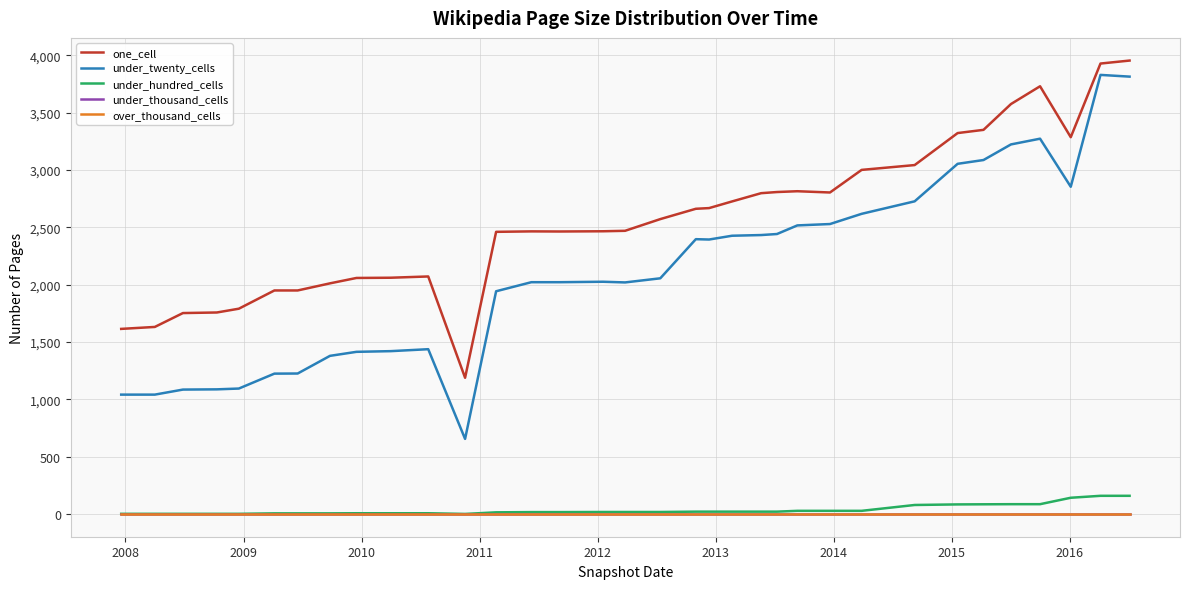

At how many categories does at least one series exceed 3566?

4